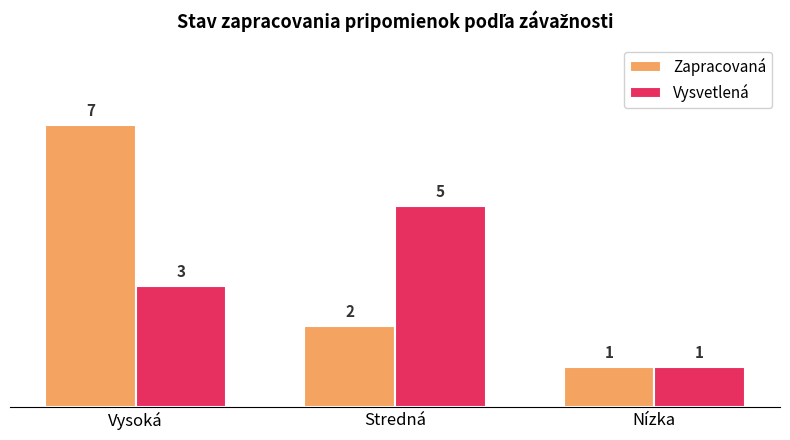

Which series has the largest total across all categories?

Zapracovaná